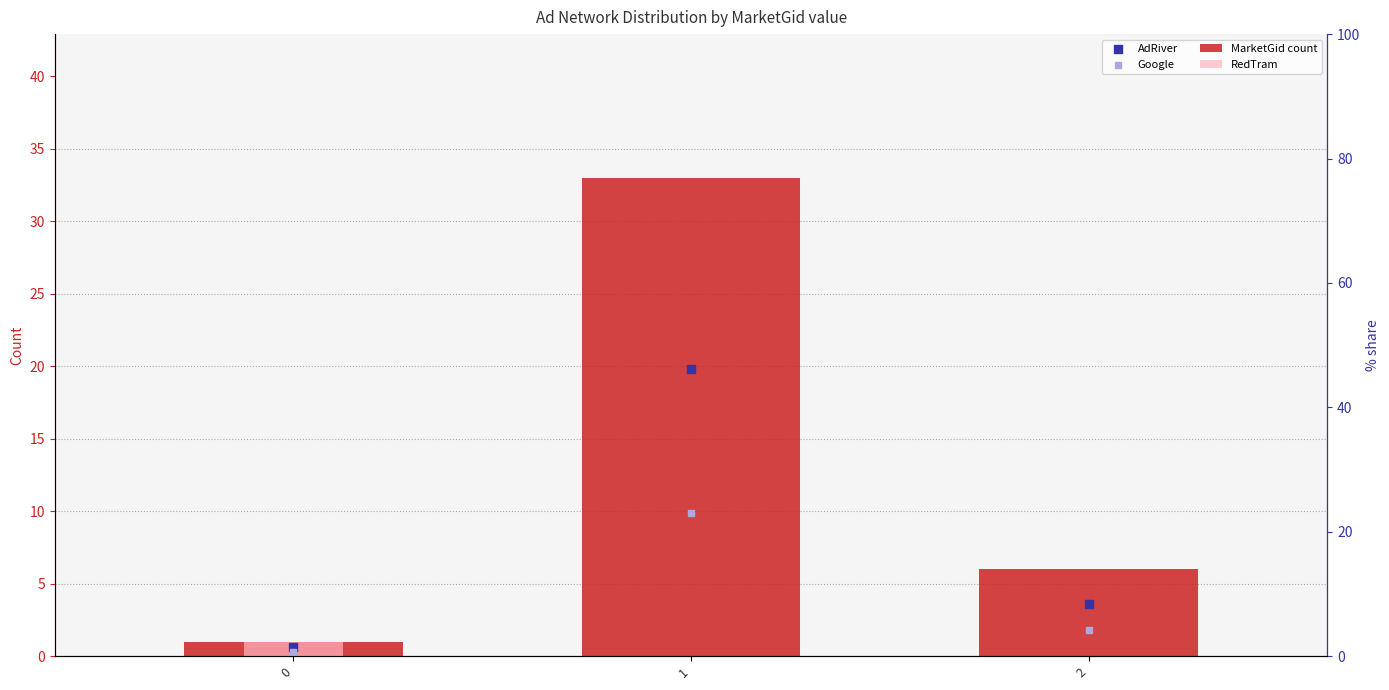

Which series contains the highest Y value?

MarketGid count